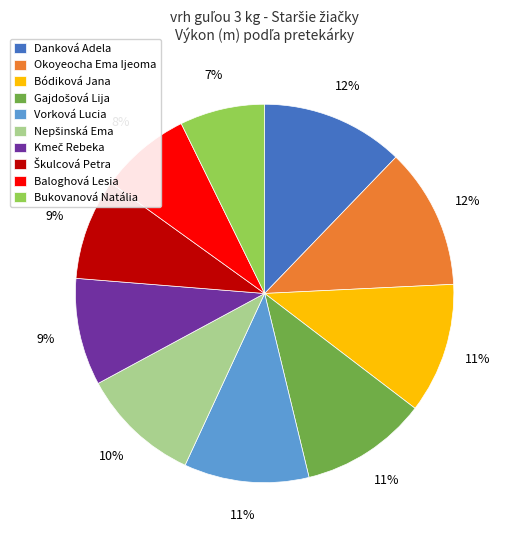

How many segments does this pie chart have?

10